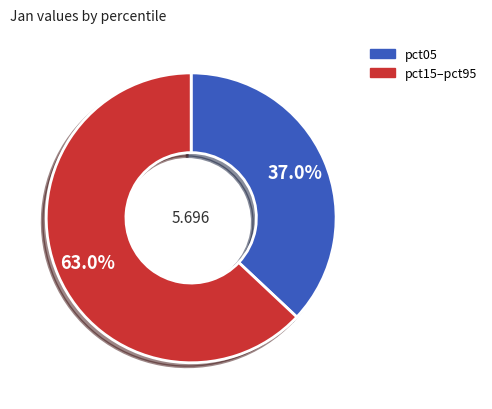

Is there any slice that represents more than half of the pie?

Yes